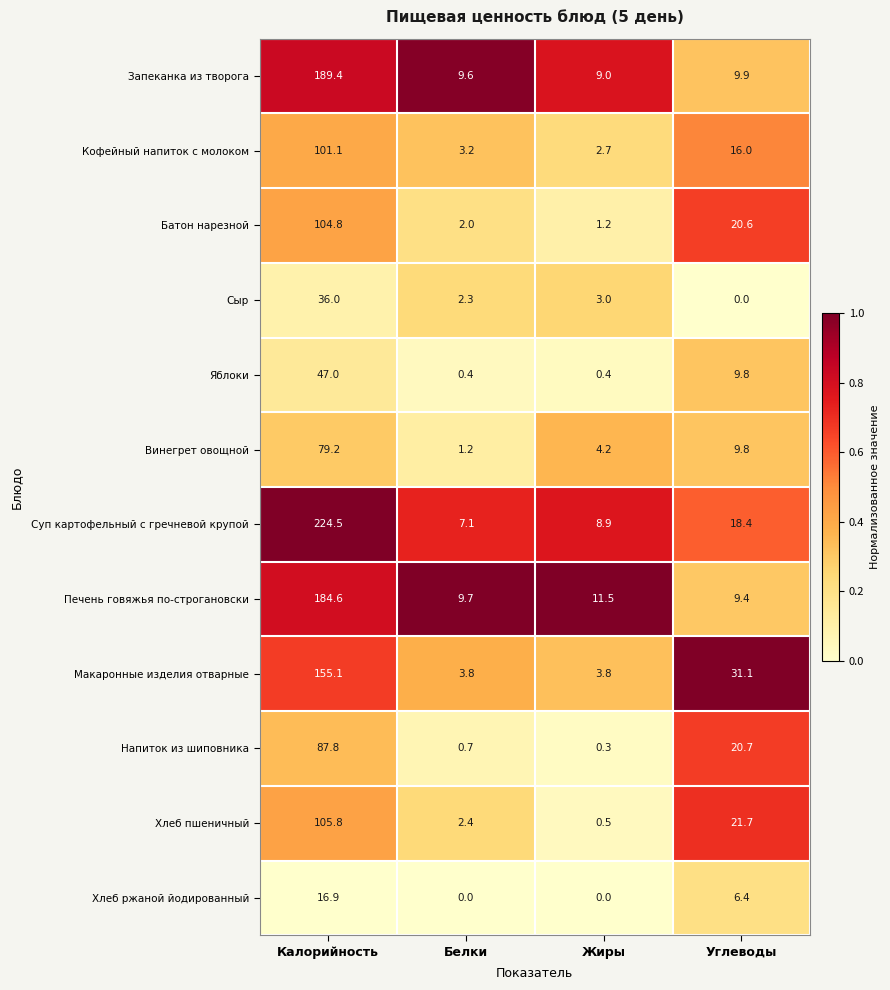

The value of Макаронные изделия отварные at Белки is 3.8. True or false?

True